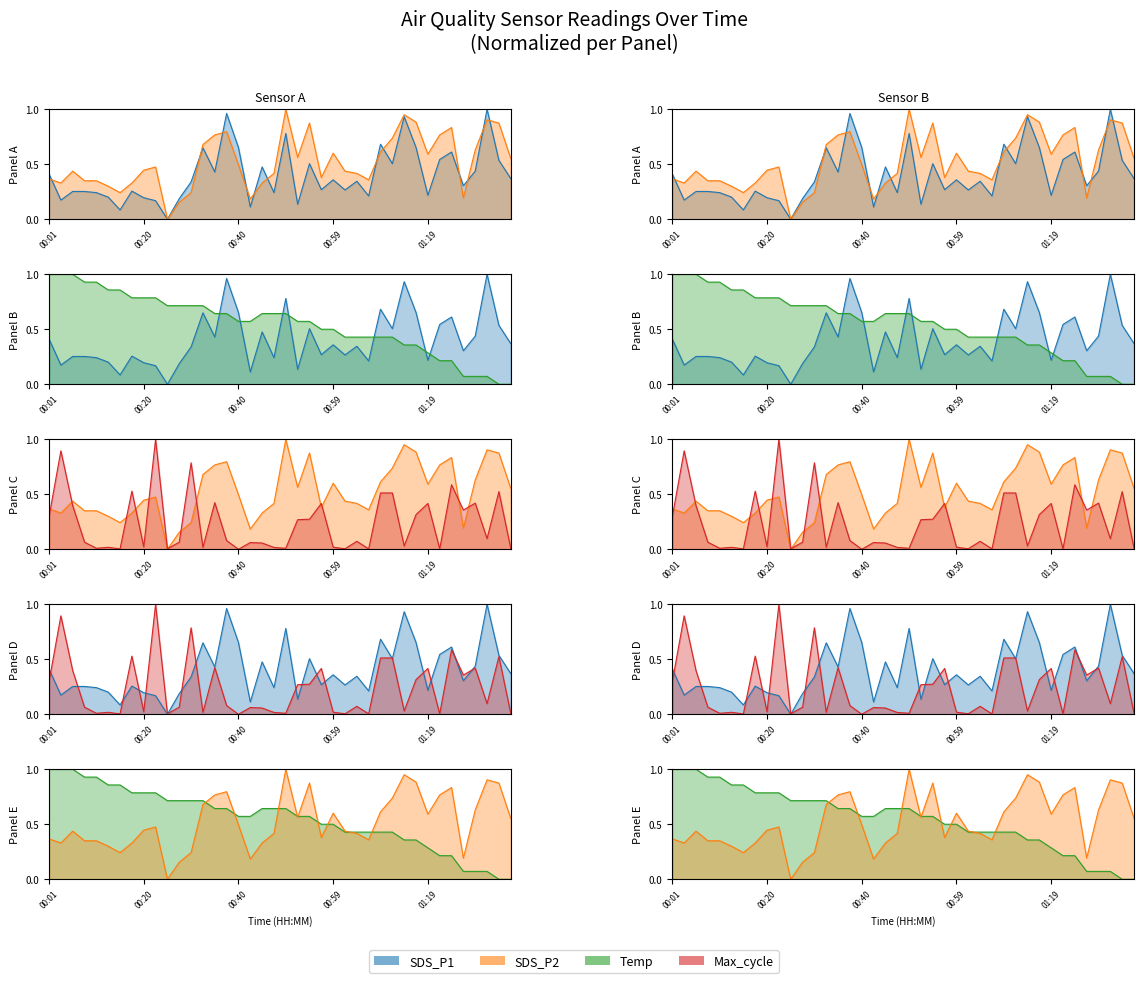

Reading left to right, list all the values displayed in this chart.

SDS_P1: 0.4	0.2	0.3	0.3	0.2	0.2	0.1	0.3	0.2	0.2	0.0	0.2	0.3	0.6	0.4	1.0	0.7	0.1	0.5	0.2	0.8	0.1	0.5	0.3	0.4	0.3	0.3	0.2	0.7	0.5	0.9	0.7	0.2	0.5	0.6	0.3	0.4	1.0	0.5	0.4
SDS_P2: 0.4	0.3	0.4	0.3	0.3	0.3	0.2	0.3	0.4	0.5	0.0	0.2	0.2	0.7	0.8	0.8	0.5	0.2	0.3	0.4	1.0	0.6	0.9	0.4	0.6	0.4	0.4	0.4	0.6	0.7	1.0	0.9	0.6	0.8	0.8	0.2	0.6	0.9	0.9	0.6
Temp: 1.0	1.0	1.0	0.9	0.9	0.9	0.9	0.8	0.8	0.8	0.7	0.7	0.7	0.7	0.6	0.6	0.6	0.6	0.6	0.6	0.6	0.6	0.6	0.5	0.5	0.4	0.4	0.4	0.4	0.4	0.4	0.4	0.3	0.2	0.2	0.1	0.1	0.1	0.0	0.0
Max_cycle_scaled: 0.3	0.9	0.4	0.1	0.0	0.0	0.0	0.5	0.0	1.0	0.0	0.1	0.8	0.0	0.4	0.1	0.0	0.1	0.1	0.0	0.0	0.3	0.3	0.4	0.0	0.0	0.1	0.0	0.5	0.5	0.0	0.3	0.4	0.0	0.6	0.4	0.4	0.1	0.5	0.0